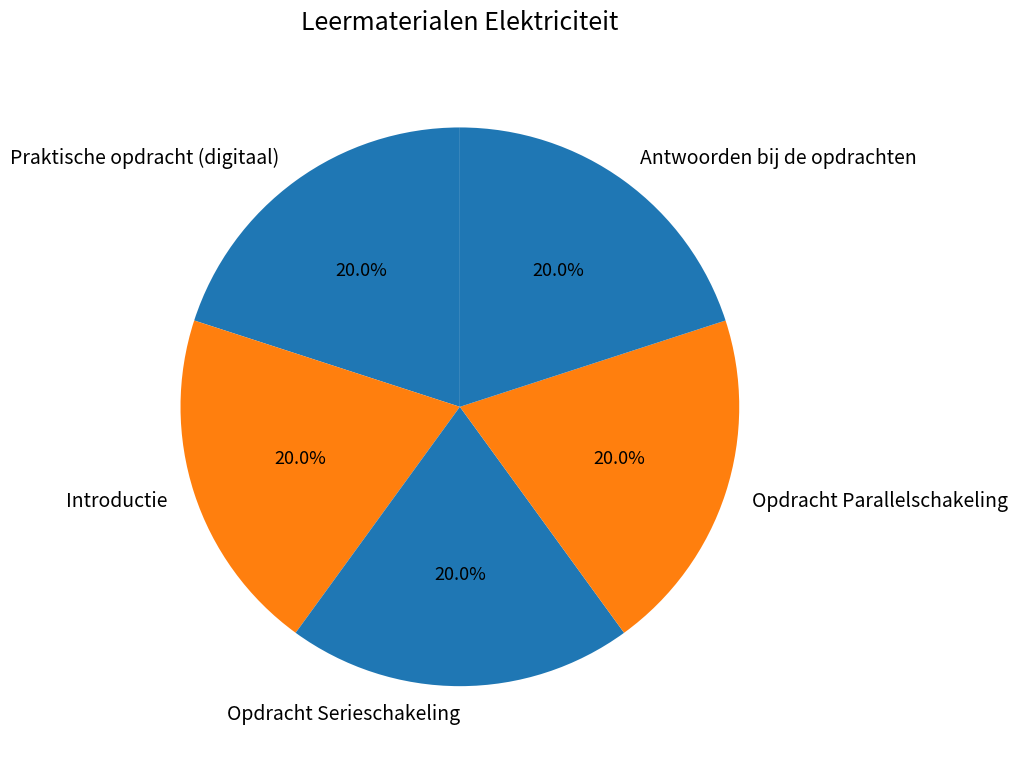

What is the ratio of the value at Introductie to the value at Praktische opdracht (digitaal)?

1.0